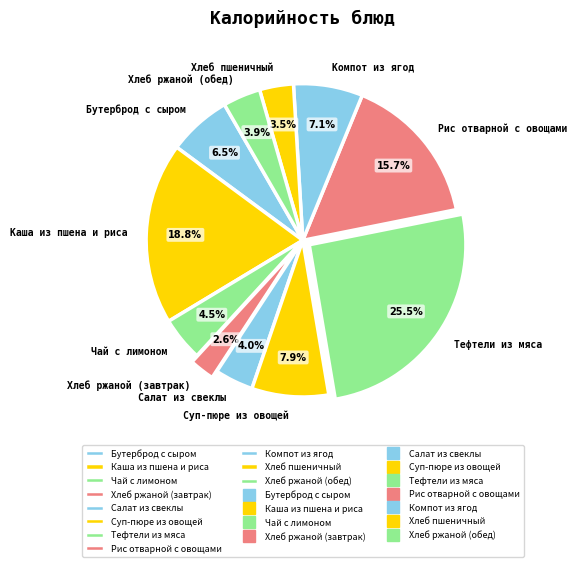

Is there a majority slice in this chart?

No